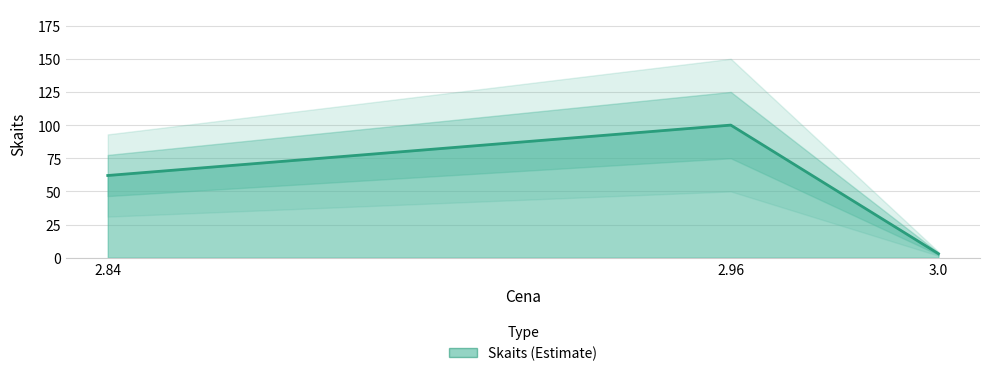

Between 2.96 and 2.84, which is larger?

2.96